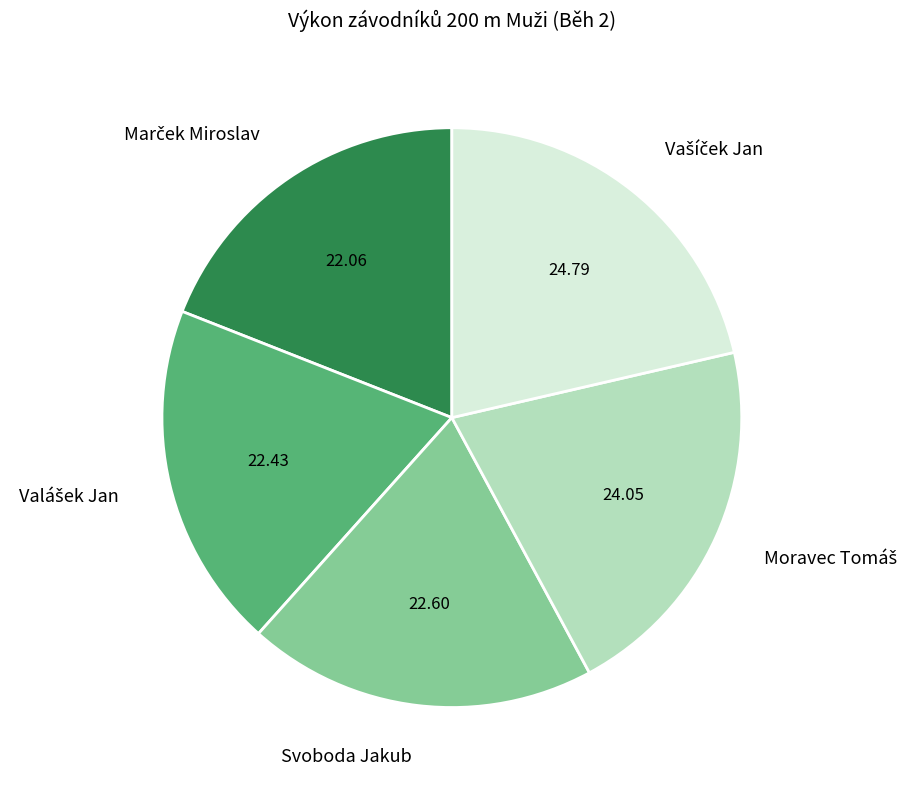

Is there a majority slice in this chart?

No